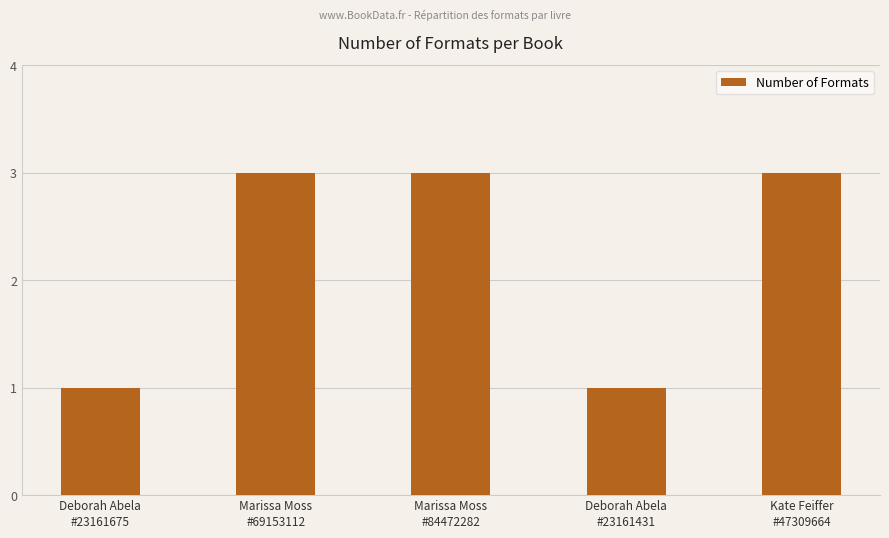

What is the greatest value displayed?

3